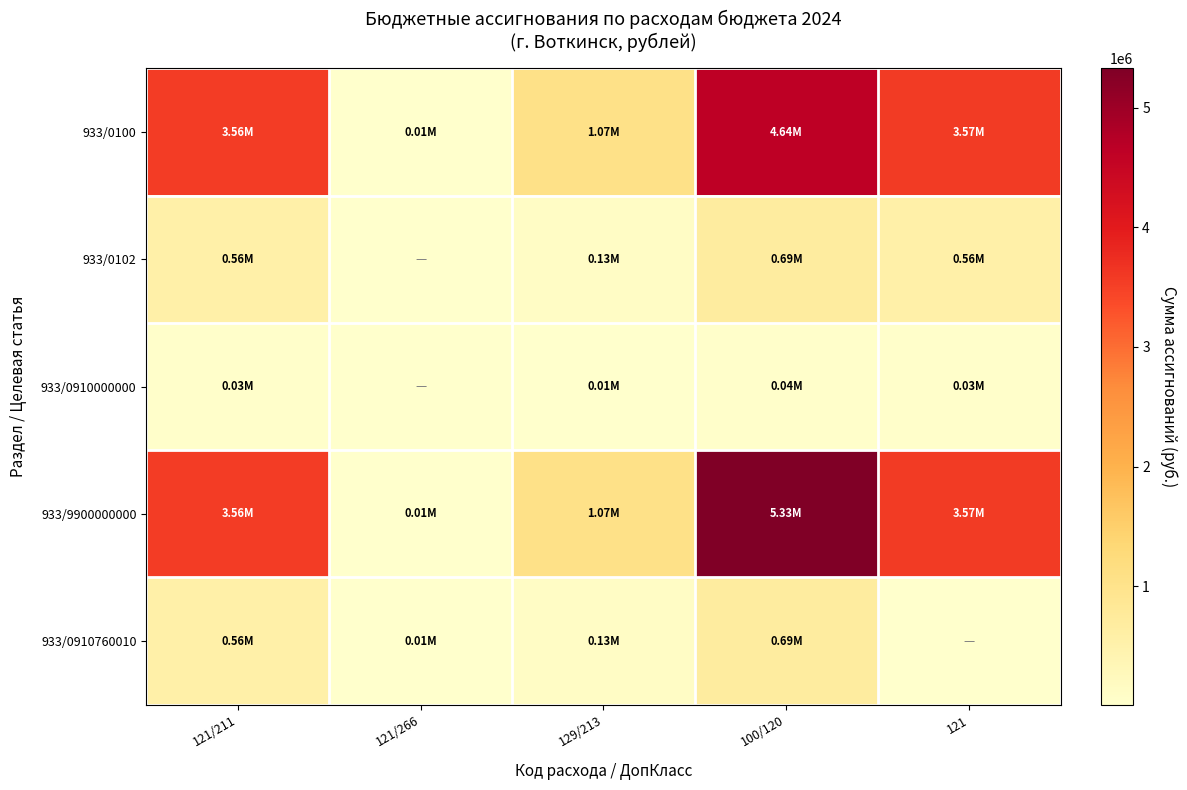

Reading left to right, transcribe all the data shown in this chart.

933/0100: 121/211=3559980.8	121/266=12119.2	129/213=1068500.0	100/120=4640600.0	121=3572100.0
933/0102: 121/211=560468.8	121/266=0.0	129/213=125981.9	100/120=686450.8	121=560468.8
933/0910000000: 121/211=34258.5	121/266=0.0	129/213=10346.1	100/120=44604.6	121=34258.5
933/9900000000: 121/211=3559980.8	121/266=12119.2	129/213=1068500.0	100/120=5327050.8	121=3572100.0
933/0910760010: 121/211=560468.8	121/266=12119.2	129/213=125981.9	100/120=686450.8	121=0.0